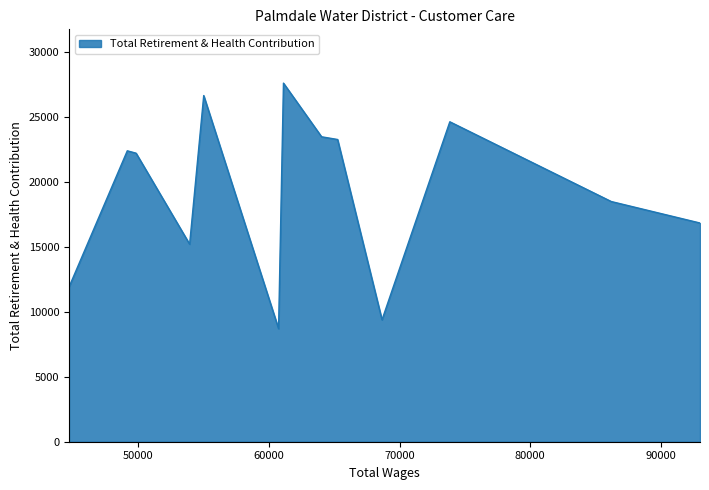

What is the maximum value shown in the chart?

27625